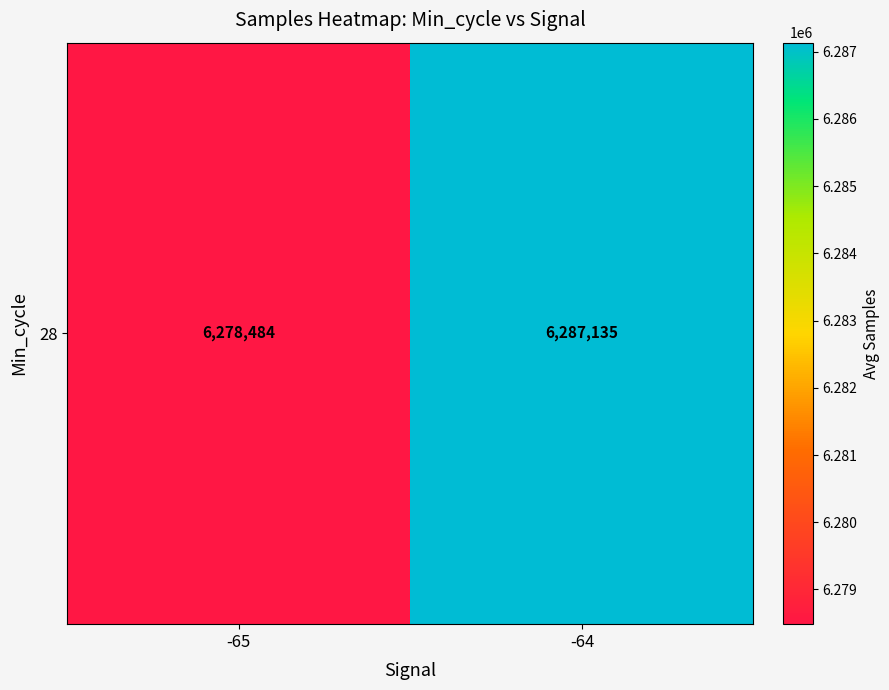

How many data points does each series have?

2